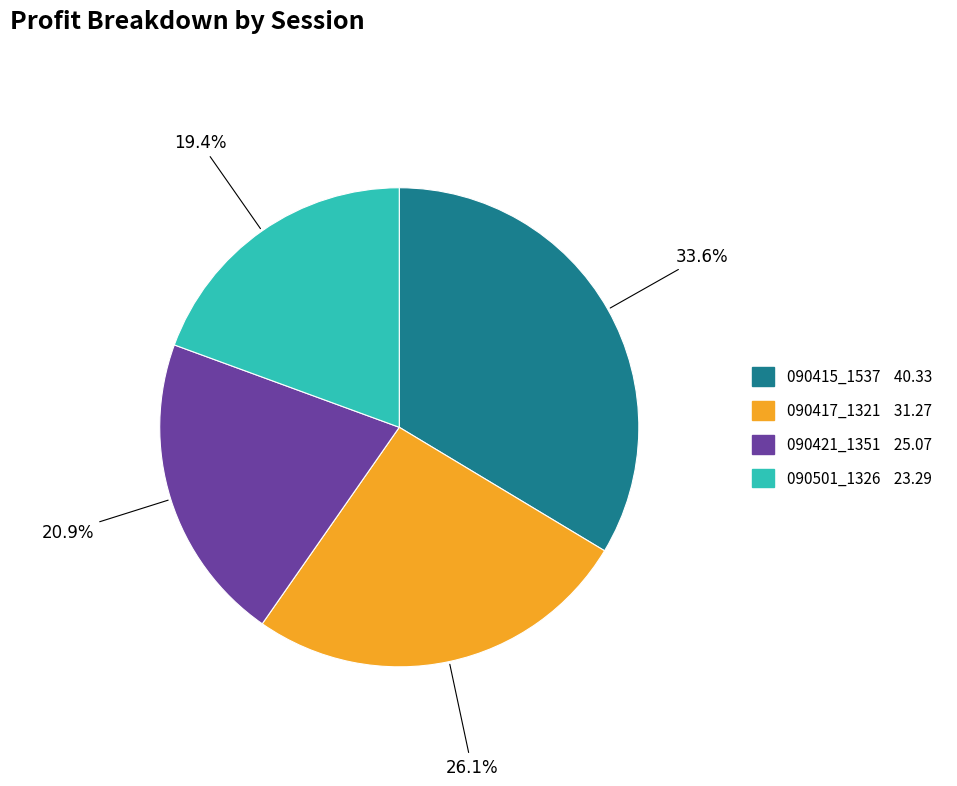

What is the ratio of the value at 090501_1326 to the value at 090421_1351?

0.9